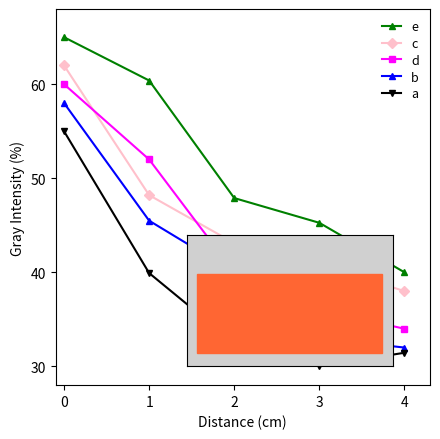

Is it true that d equals 36.0 at 3?

True